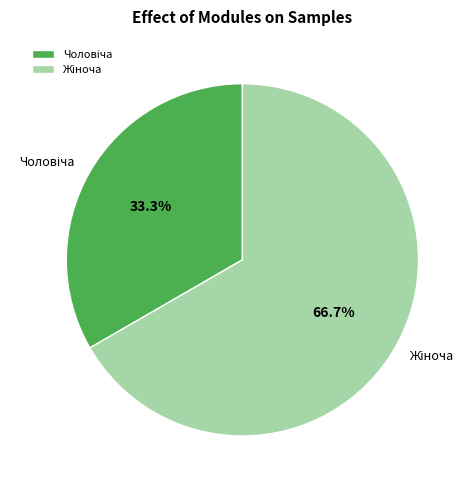

Is there a majority slice in this chart?

Yes